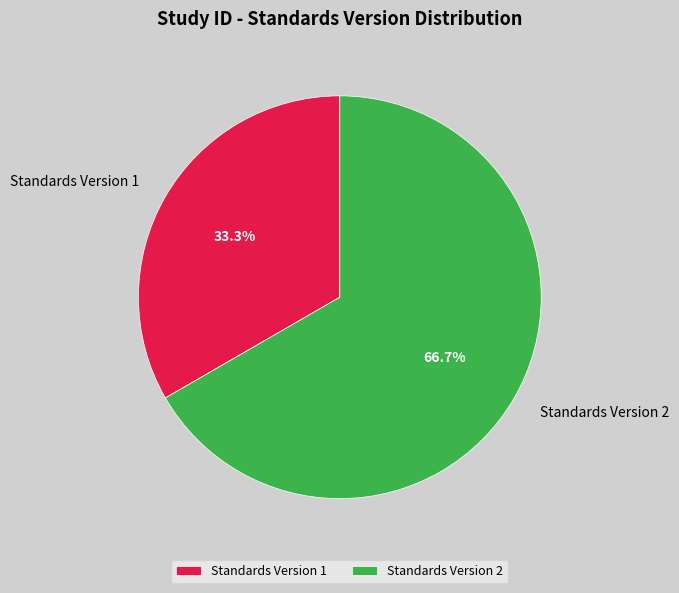

What is the ratio of the value at Standards Version 2 to the value at Standards Version 1?

2.0